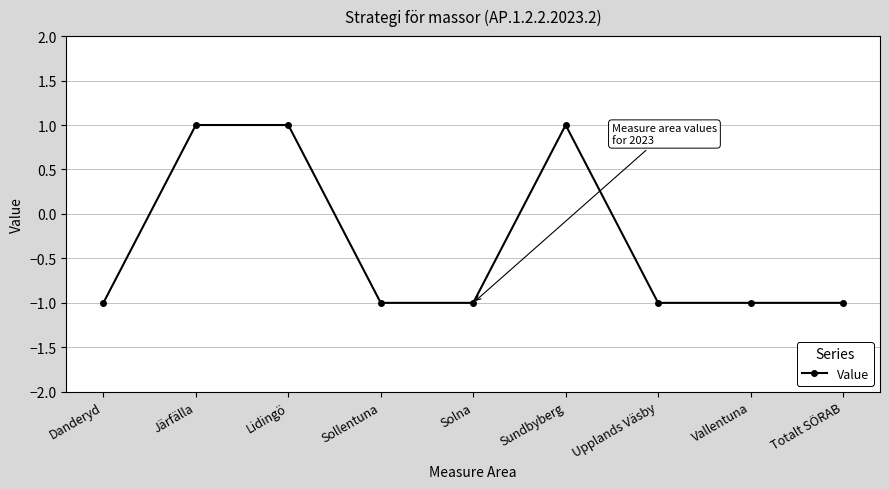

Reading left to right, what are all the values shown in this chart?

Danderyd=-1	Järfälla=1	Lidingö=1	Sollentuna=-1	Solna=-1	Sundbyberg=1	Upplands Väsby=-1	Vallentuna=-1	Totalt SÖRAB=-1